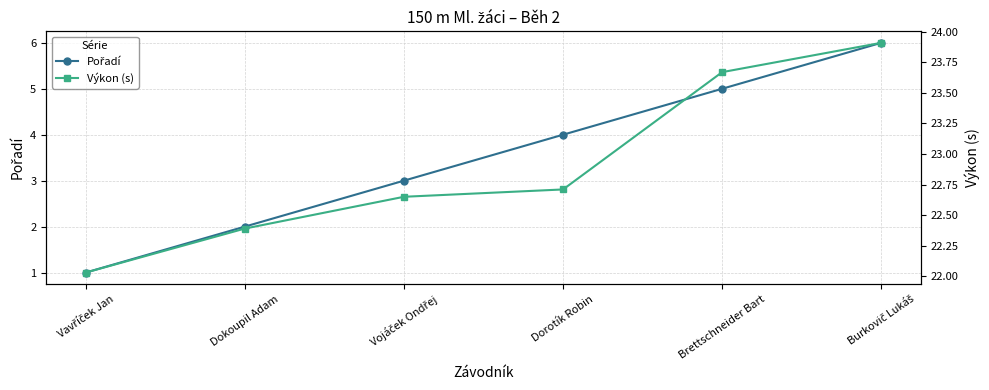

Between Vojáček Ondřej and Burkovič Lukáš, which series saw the biggest shift?

Pořadí